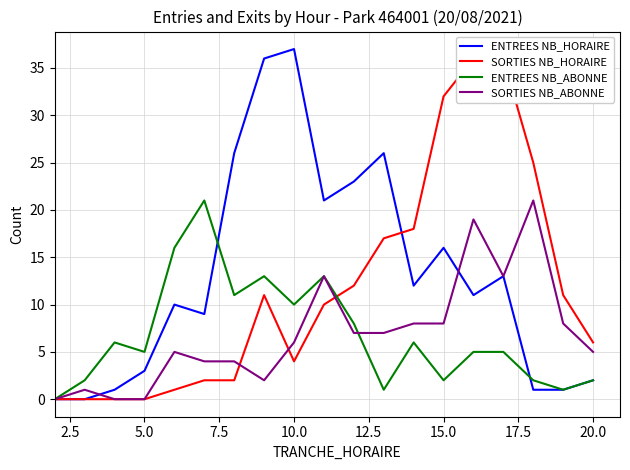

Reading left to right, what are all the values shown in this chart?

ENTREES NB_HORAIRE: 0	0	1	3	10	9	26	36	37	21	23	26	12	16	11	13	1	1	2
SORTIES NB_HORAIRE: 0	0	0	0	1	2	2	11	4	10	12	17	18	32	36	36	25	11	6
ENTREES NB_ABONNE: 0	2	6	5	16	21	11	13	10	13	8	1	6	2	5	5	2	1	2
SORTIES NB_ABONNE: 0	1	0	0	5	4	4	2	6	13	7	7	8	8	19	13	21	8	5